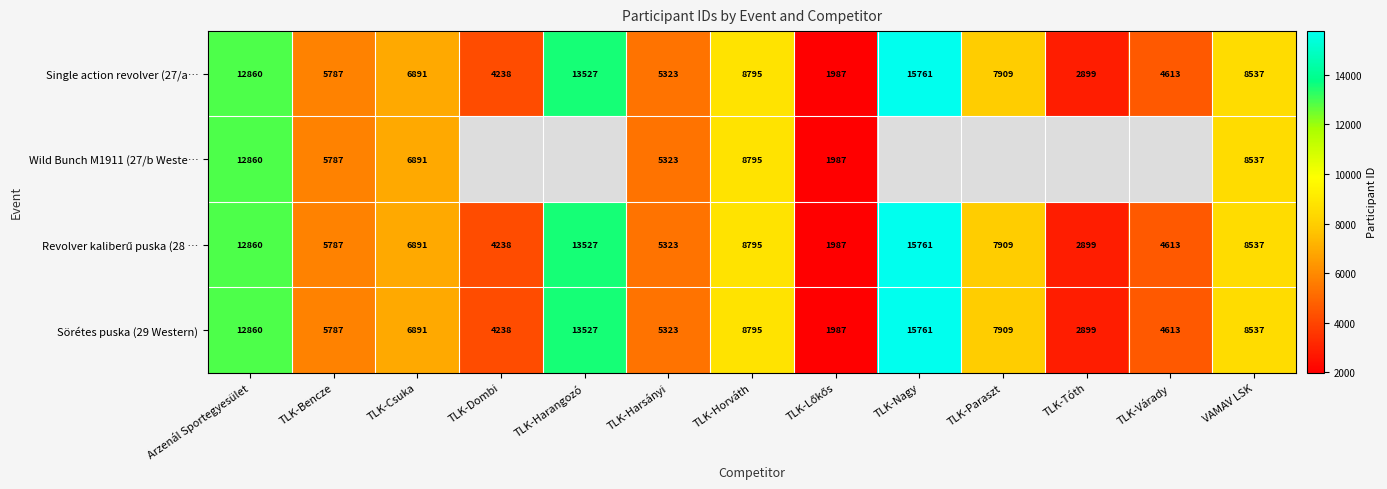

What is the difference between the maximum and minimum values in the Single action revolver (27/a… series?

13774